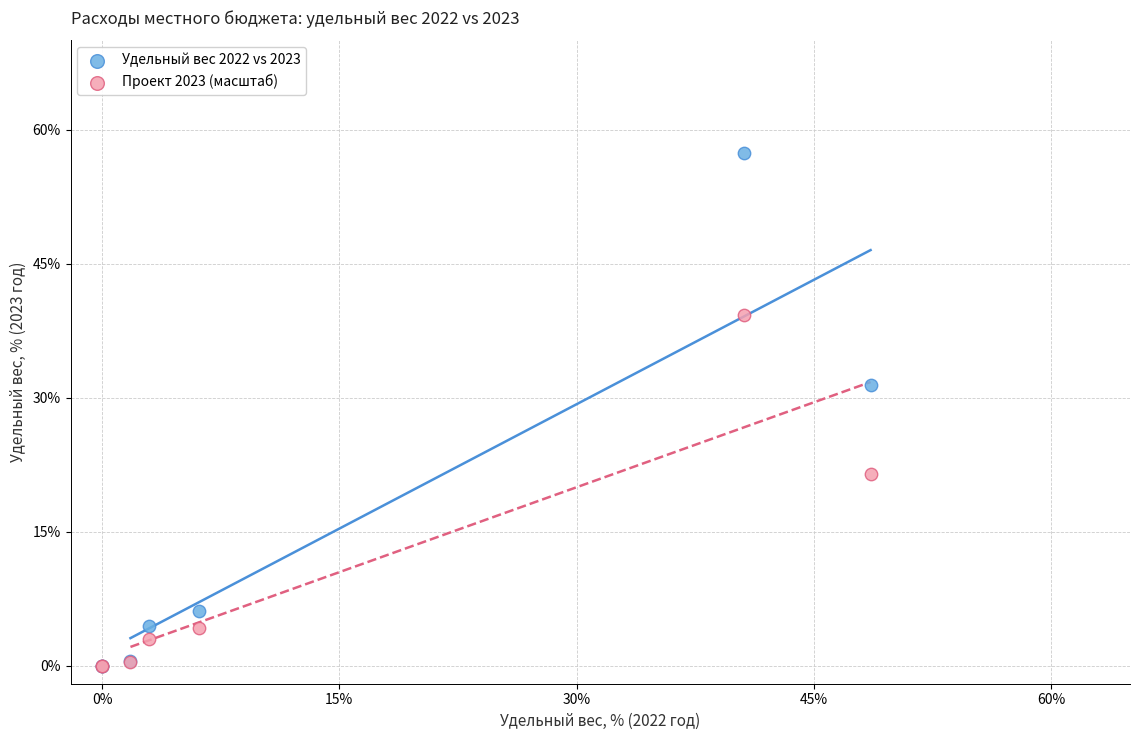

Which series has the largest Y range (max minus min)?

Удельный вес 2022 vs 2023